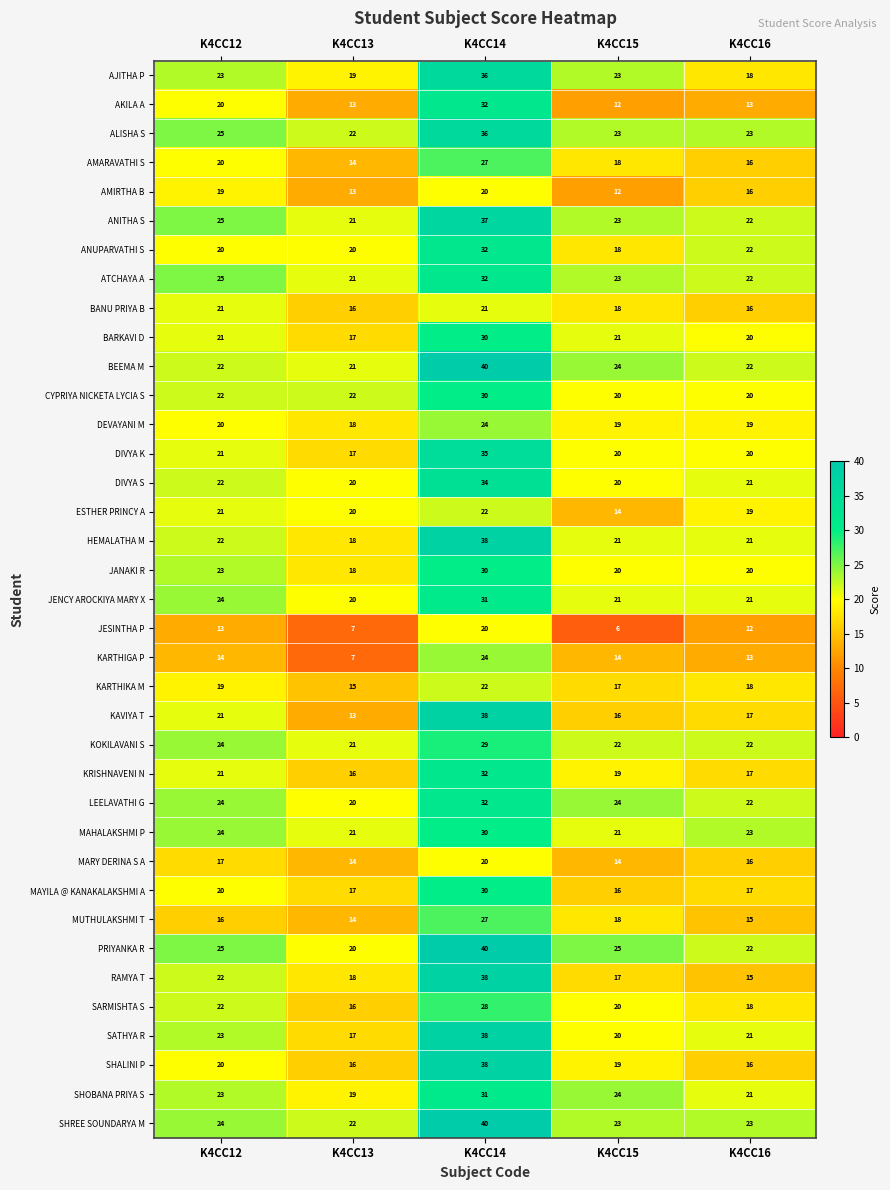

What is the smallest value displayed?

6